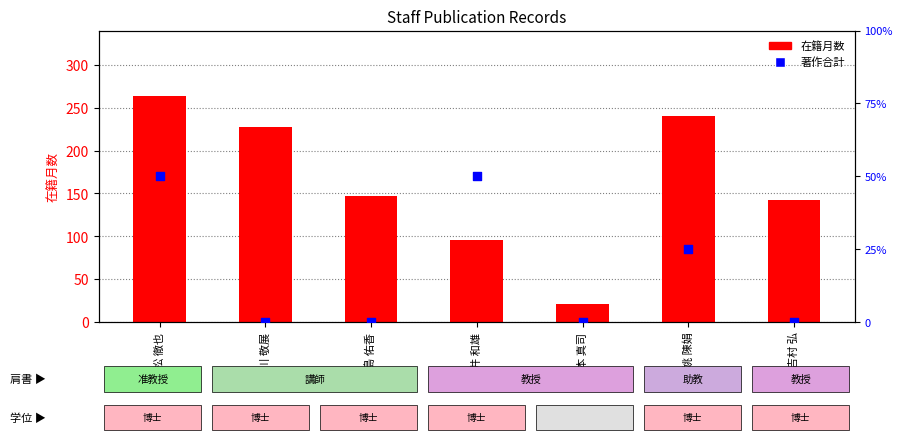

What is the total value across all series at 細井 和雄?

98